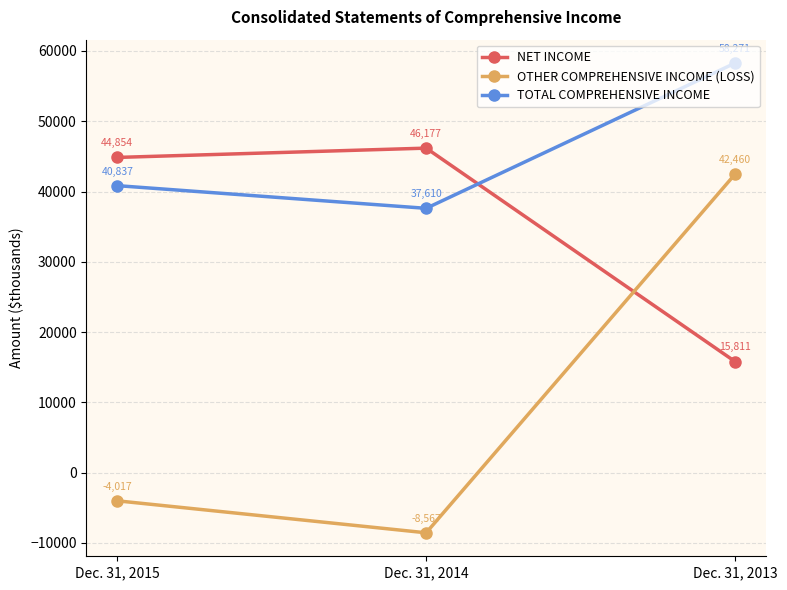

What is the sum of the OTHER COMPREHENSIVE INCOME (LOSS) values at Dec. 31, 2013 and Dec. 31, 2014?

33893